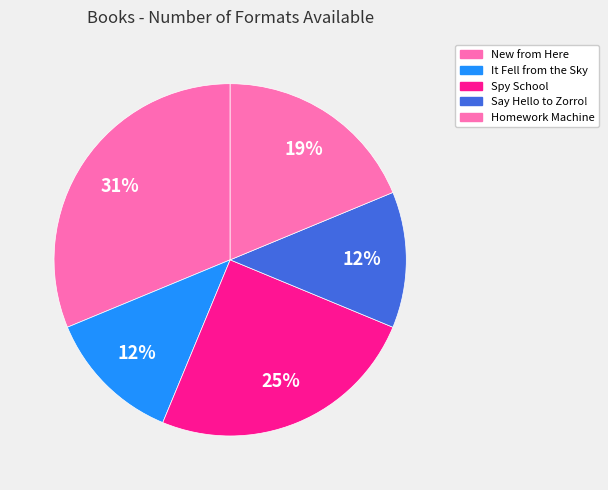

How many slices are in this pie chart?

5